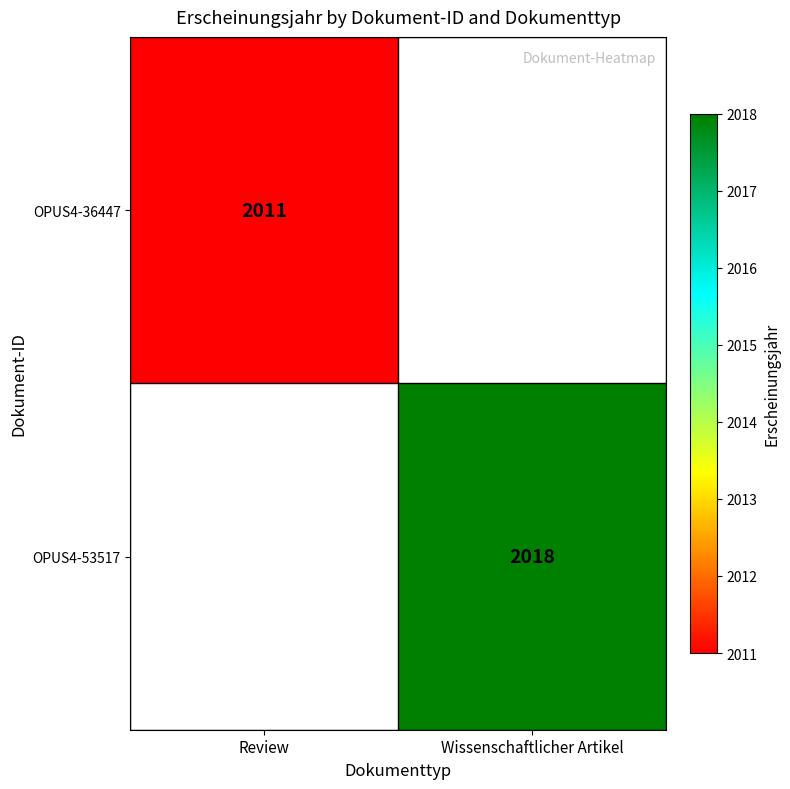

The value of OPUS4-53517 at Wissenschaftlicher Artikel is 945. True or false?

False